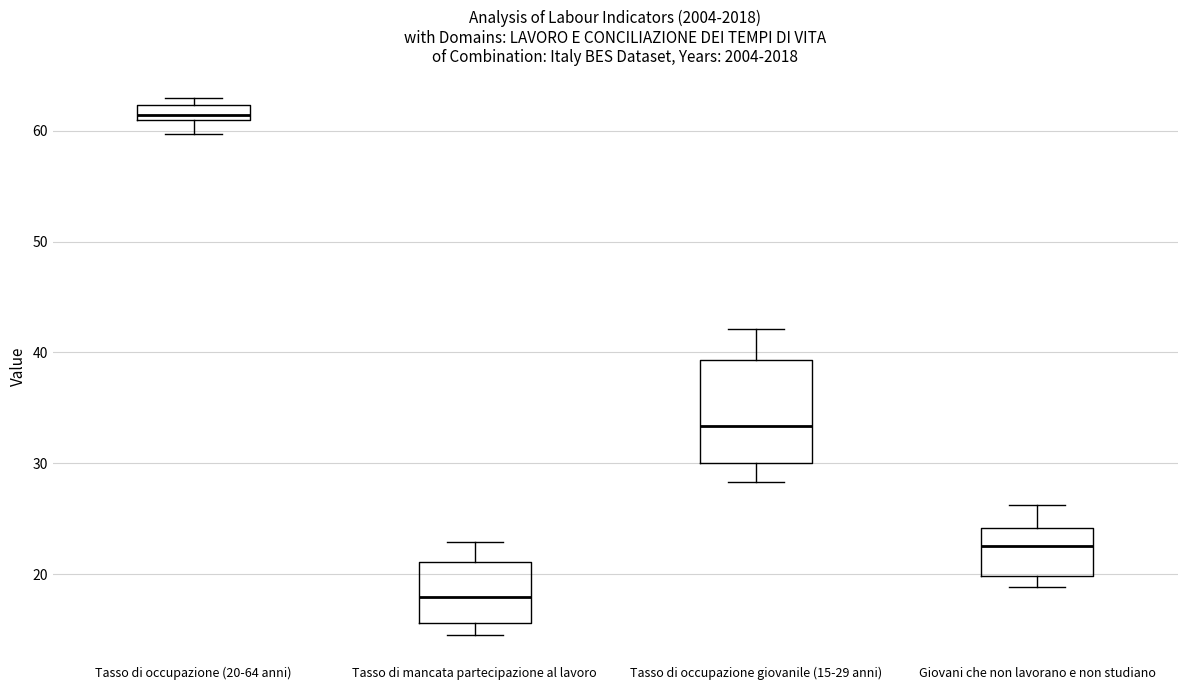

Which box is the tallest, from its lower edge to its upper edge?

Tasso di occupazione giovanile (15-29 anni)